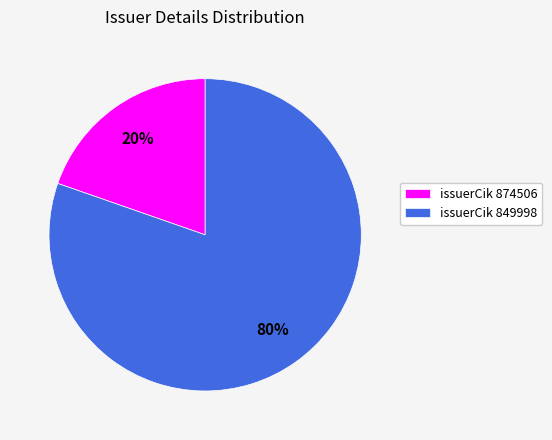

To the nearest percent, what portion does issuerCik 874506 represent?

20%